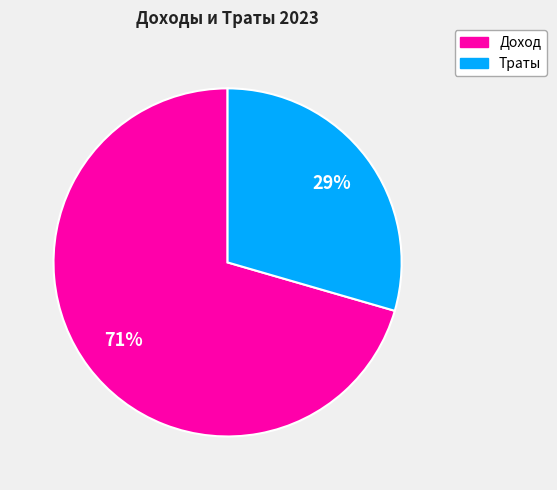

To the nearest percent, what is the average slice percentage?

50%